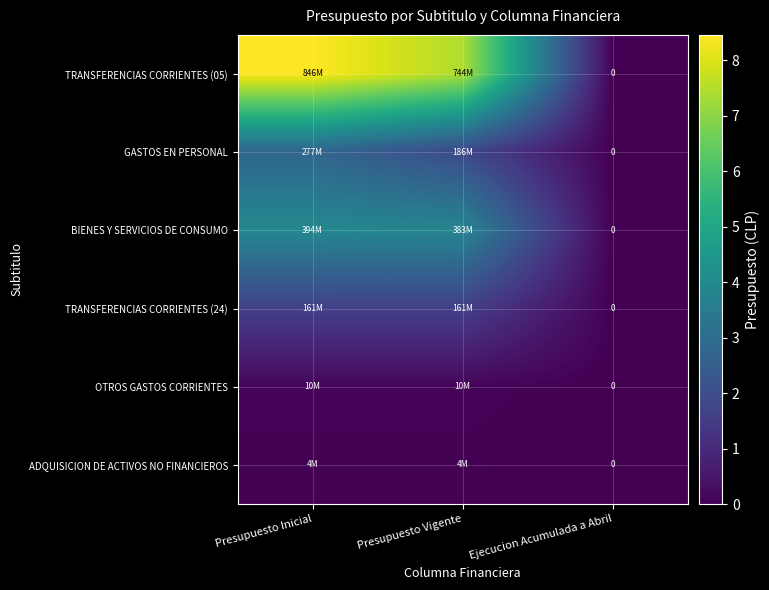

How many categories are shown in the chart?

3